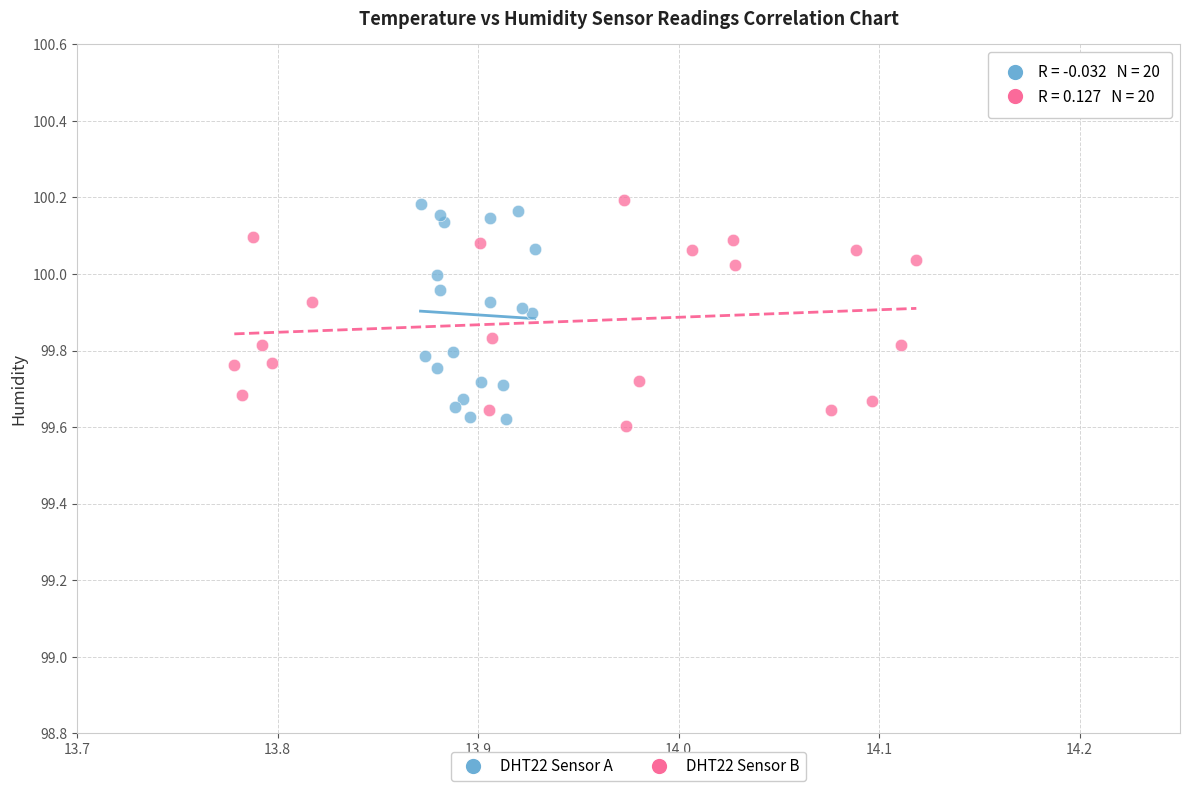

What are all the series names shown in the legend?

DHT22 Sensor A, DHT22 Sensor B